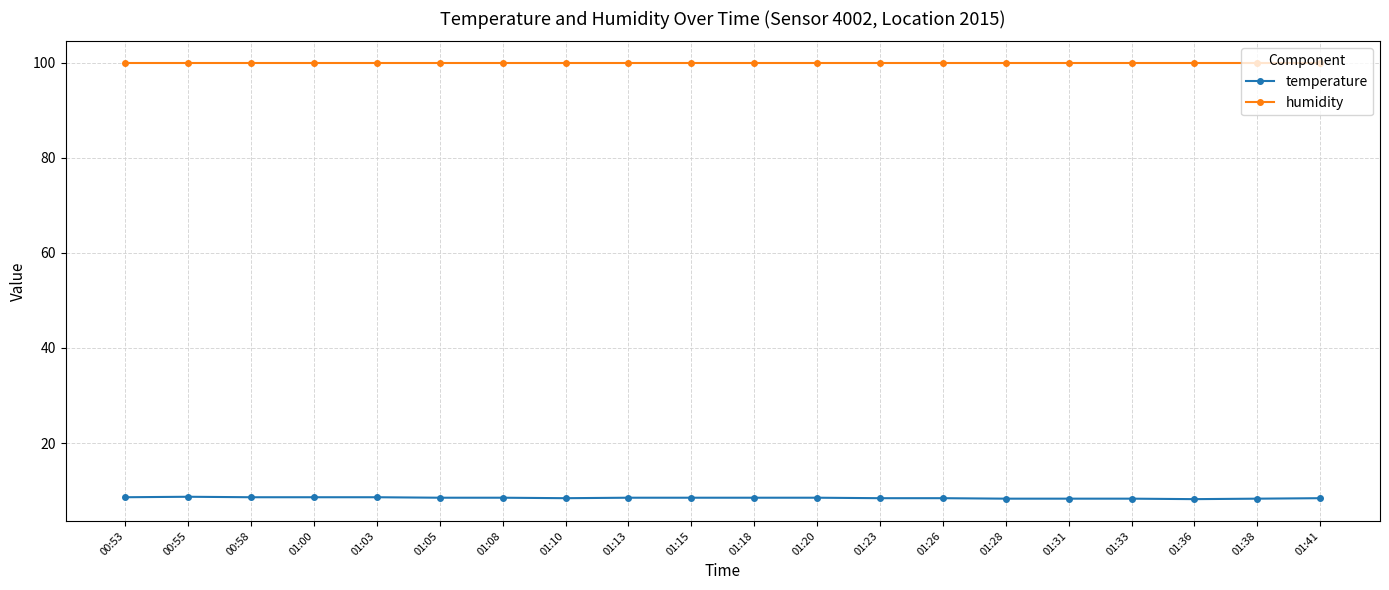

What is the smallest value displayed?

8.2